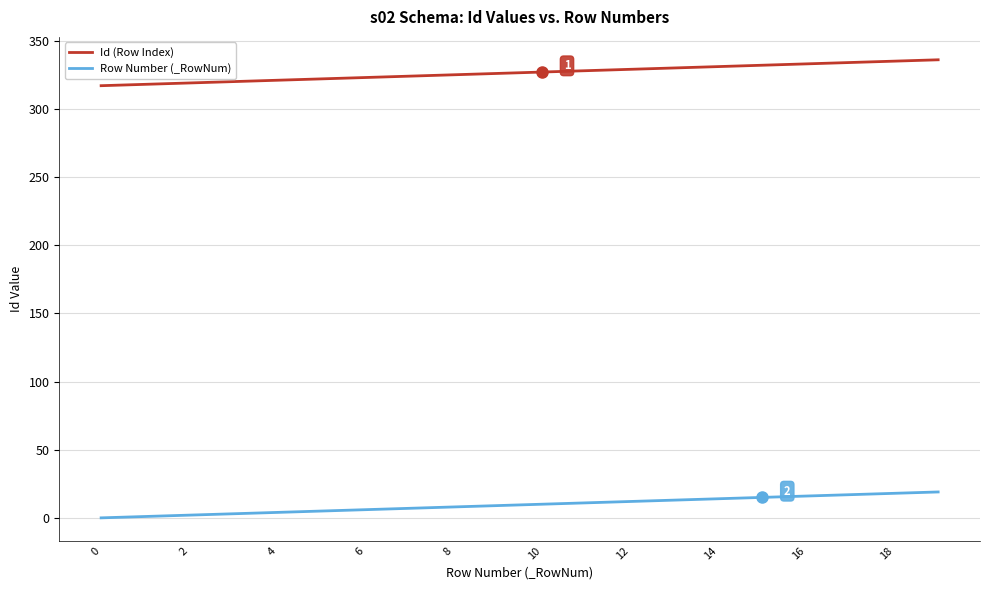

What is the difference between the maximum and minimum values in the Row Number (_RowNum) series?

19